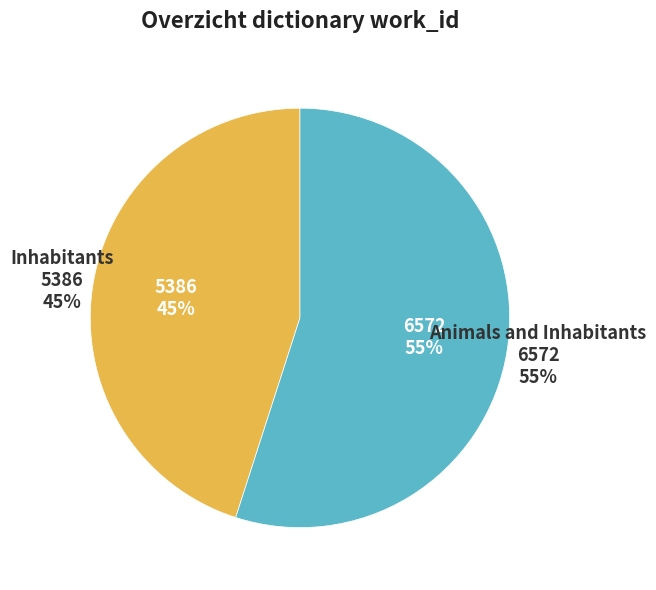

Does any single category account for the majority?

Yes